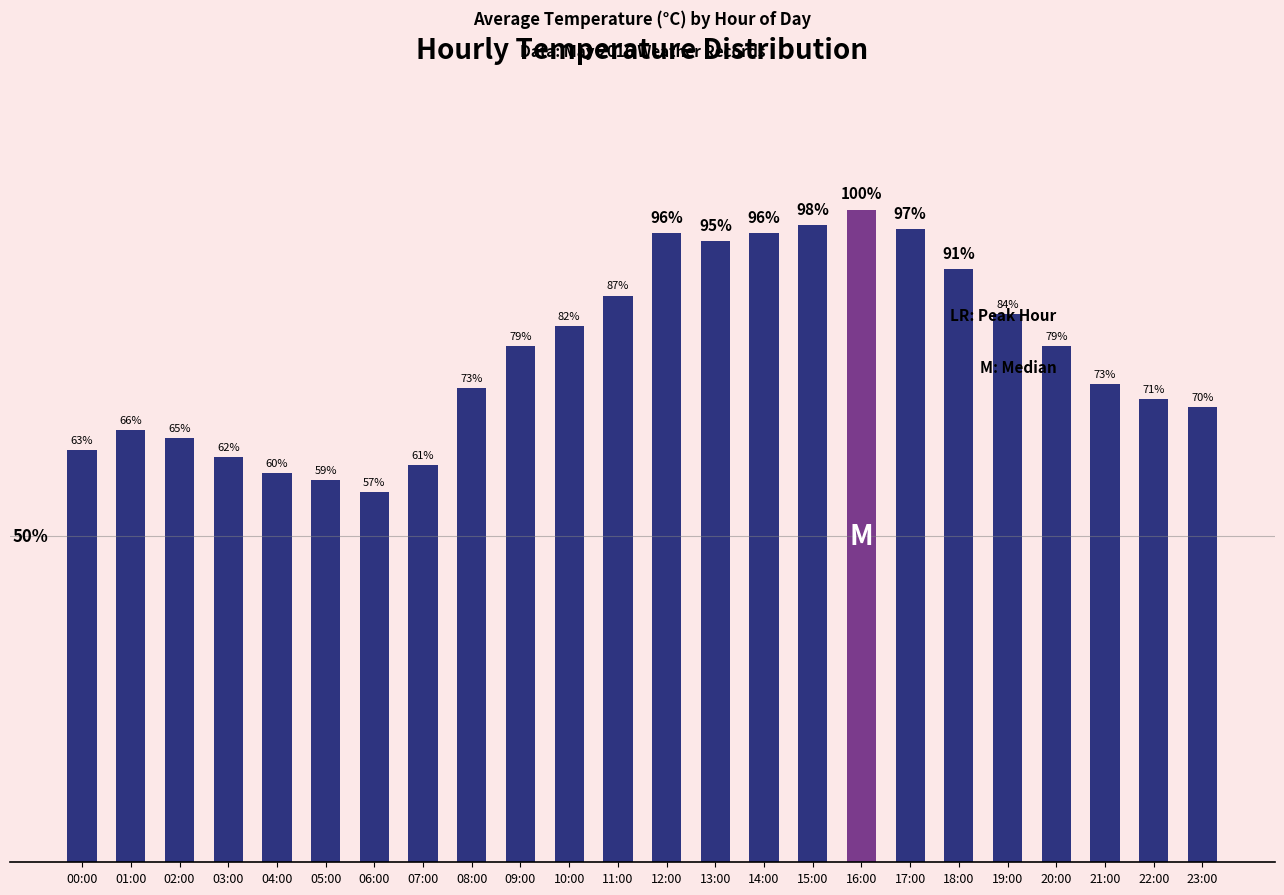

Where does the data first go above 32?

09:00